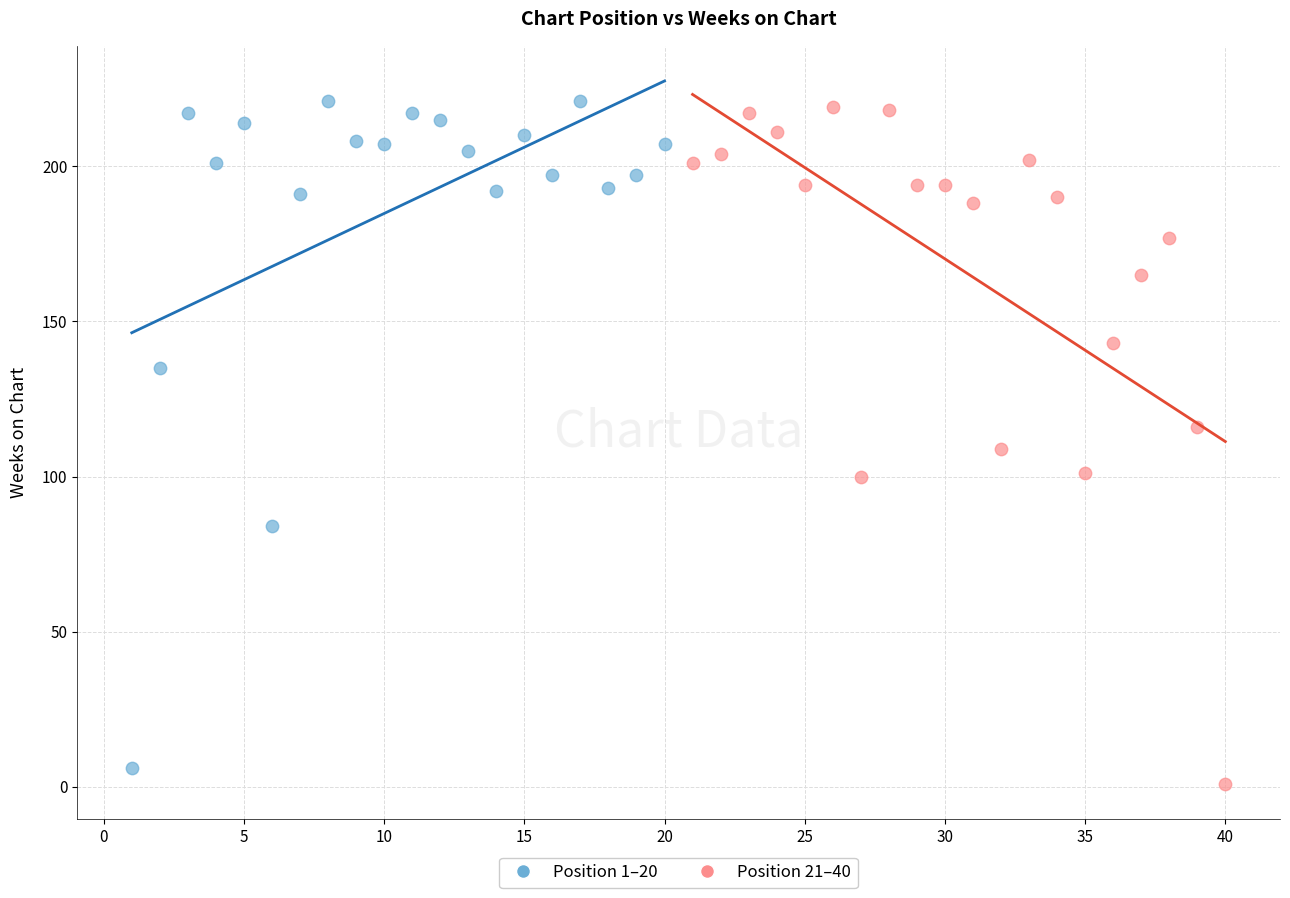

What are all the series names shown in the legend?

Position 1–20, Position 21–40